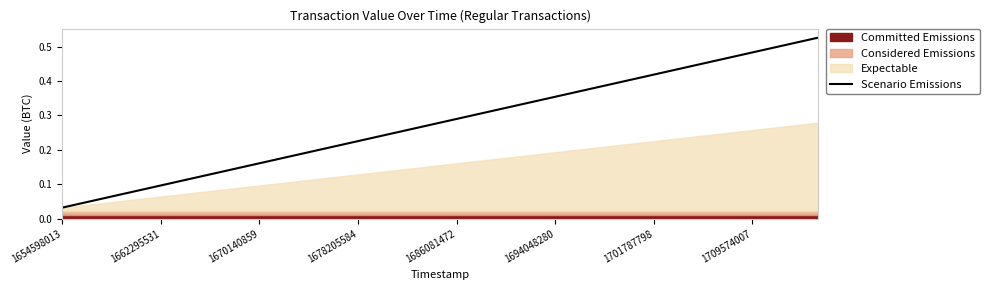

What is the difference between the second highest and second lowest values?

0.5